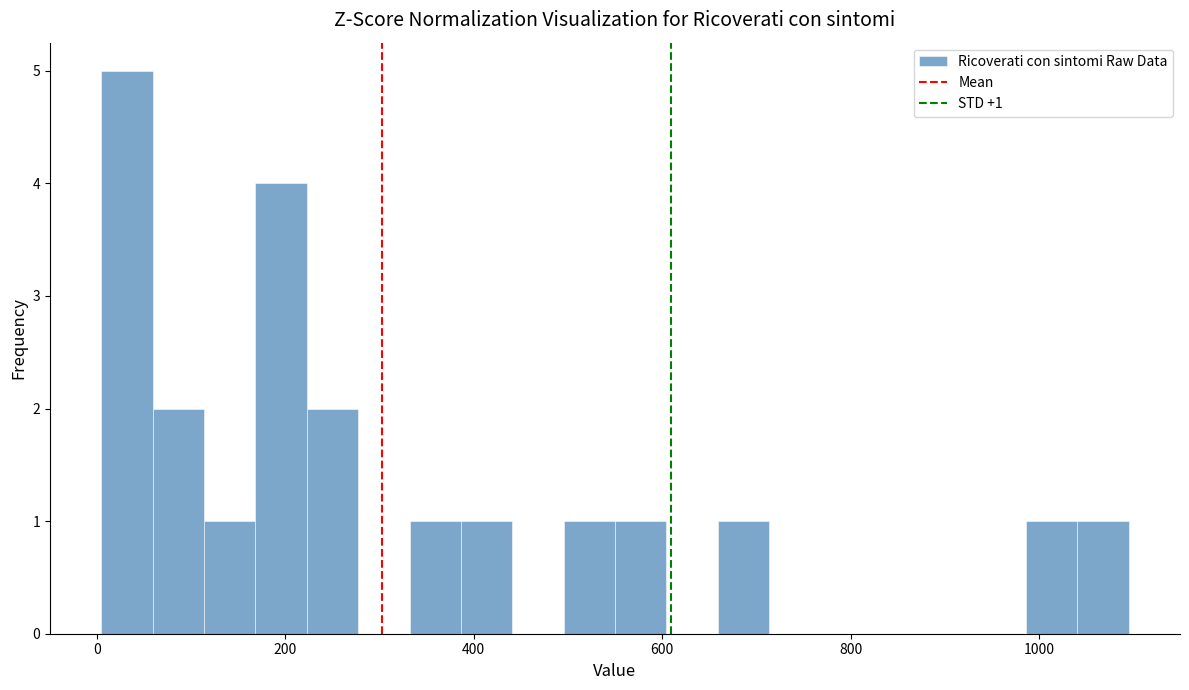

Read against the x-axis, roughly where is the centre of the tallest bar?

40